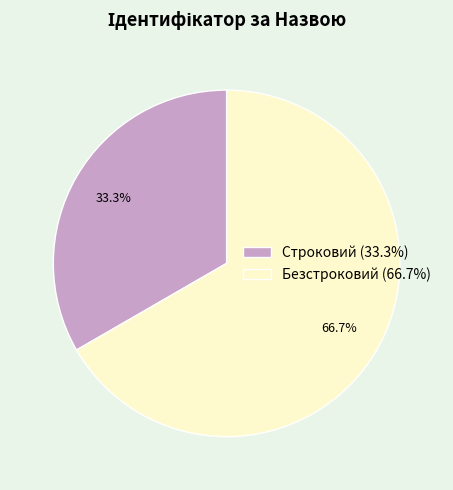

Which category has the smallest portion of the pie?

Строковий